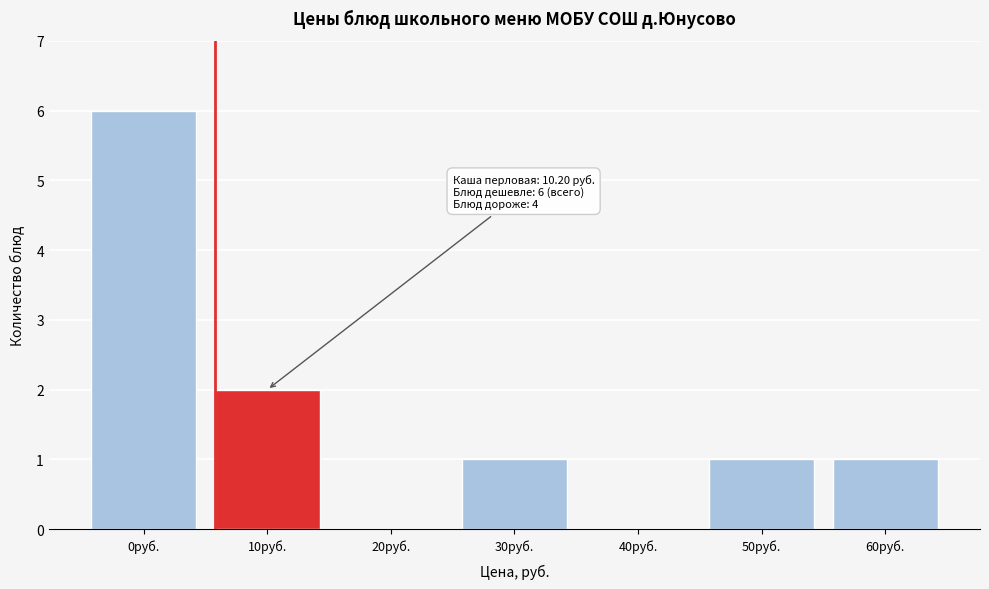

Reading right to left, transcribe all the data shown in this chart.

60руб.=1	50руб.=1	40руб.=0	30руб.=1	20руб.=0	10руб.=2	0руб.=6